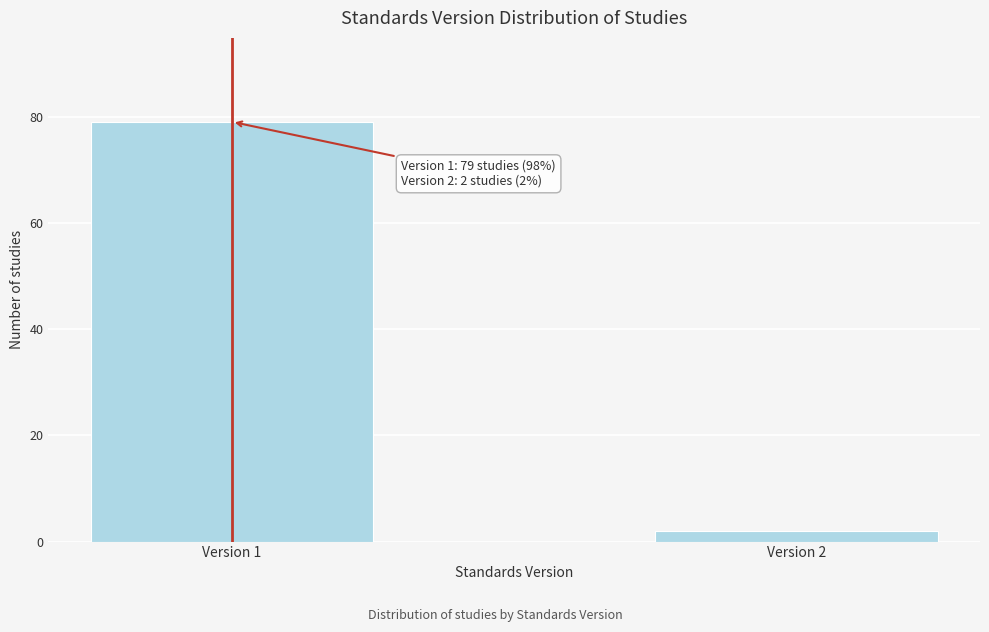

Reading left to right, transcribe all the data shown in this chart.

79	2